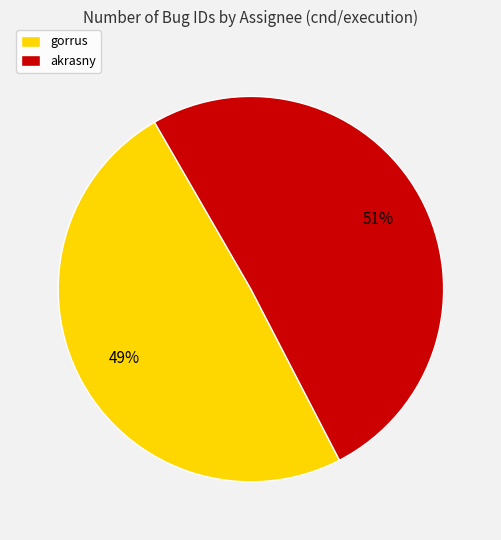

To the nearest percent, what is the average slice percentage?

50%